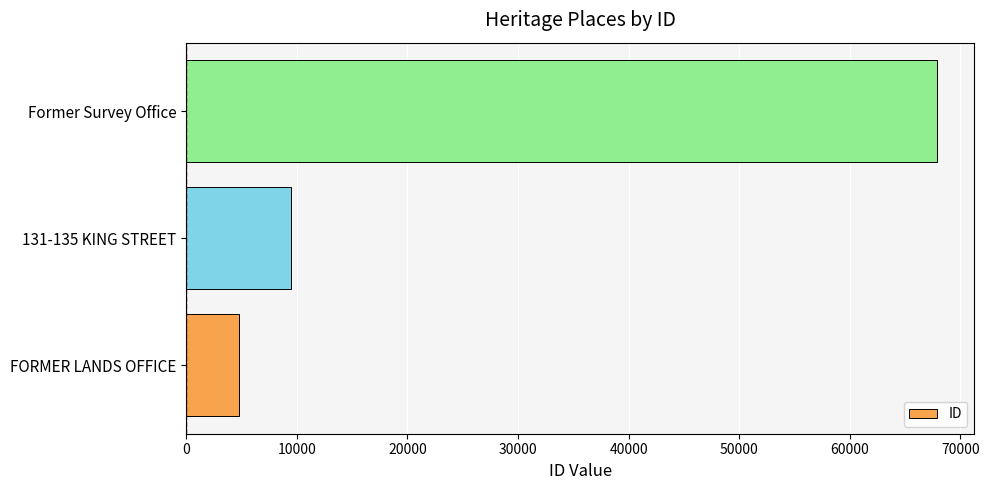

True or false: the data shows 67857 at Former Survey Office.

True